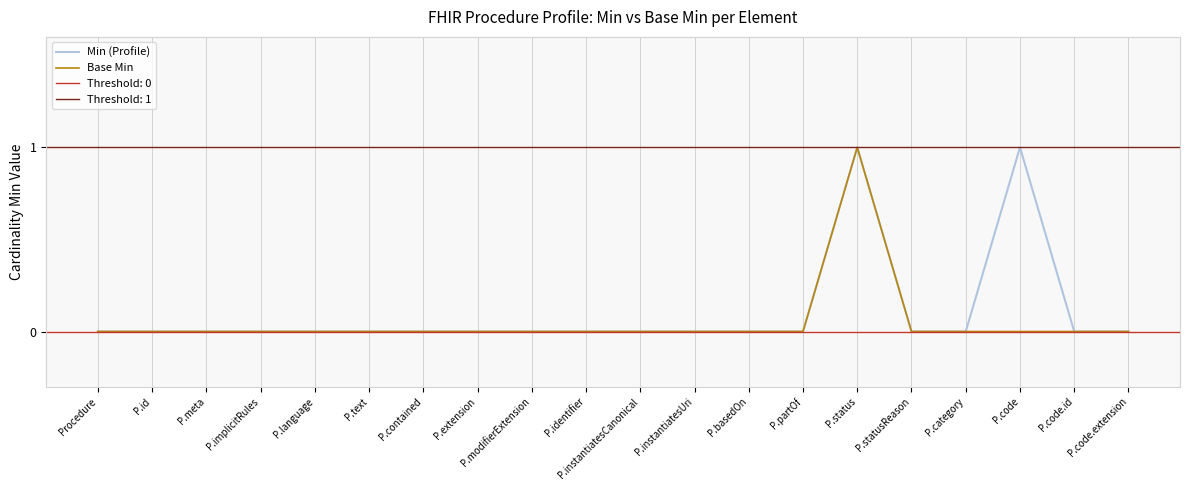

Which series has the largest range (max minus min)?

Min (Profile)